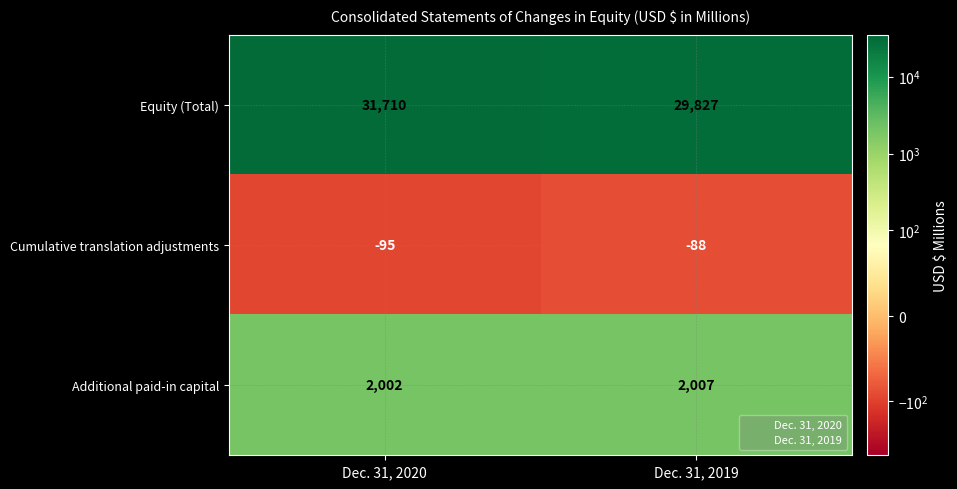

Is the value of Equity (Total) at Dec. 31, 2020 greater than the value of Additional paid-in capital at Dec. 31, 2019?

Yes